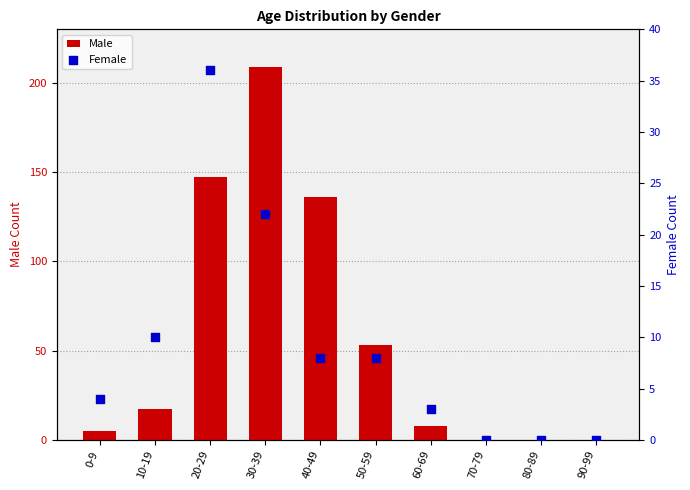

Which series has the largest total across all categories?

Male